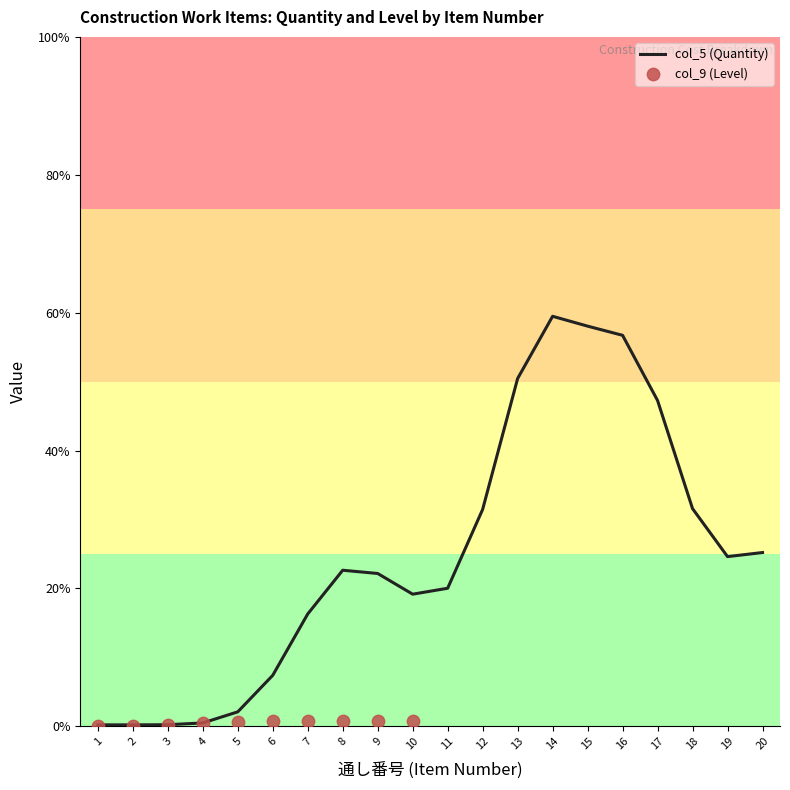

Which series contains the lowest Y value?

col_9 (Level)